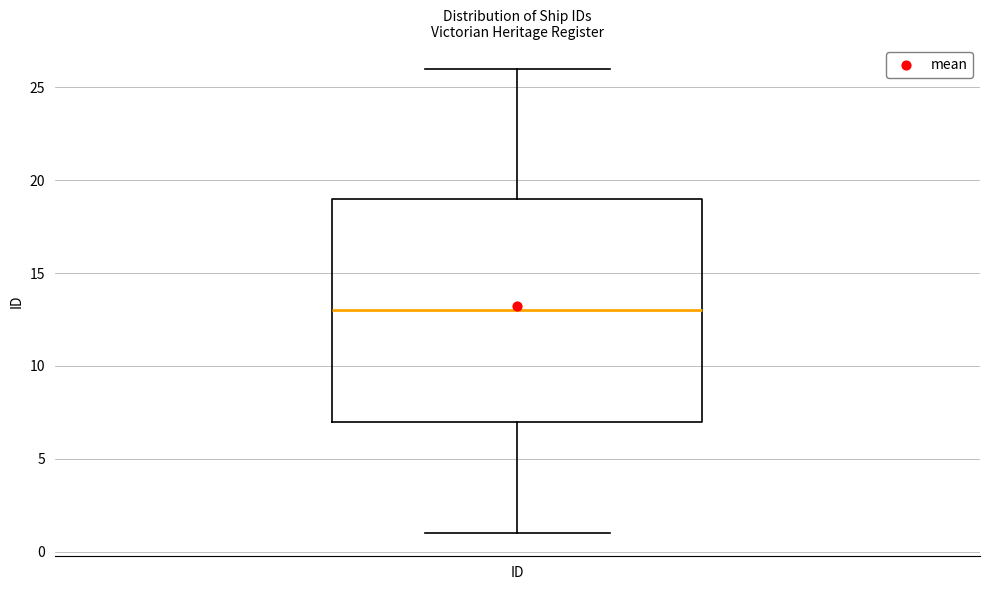

Where is the lower edge of the box for ID on the y-axis? The values are not printed on the chart, so give them approximately, as read against the axis.

7